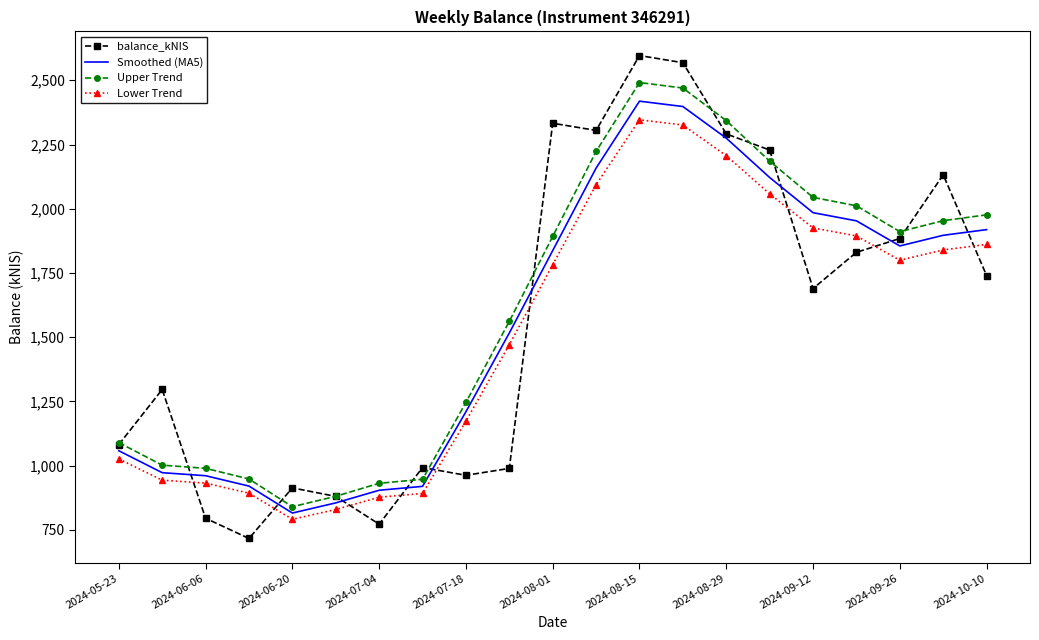

Which series ends up on top after the final intersection of balance_kNIS and Lower Trend?

Lower Trend